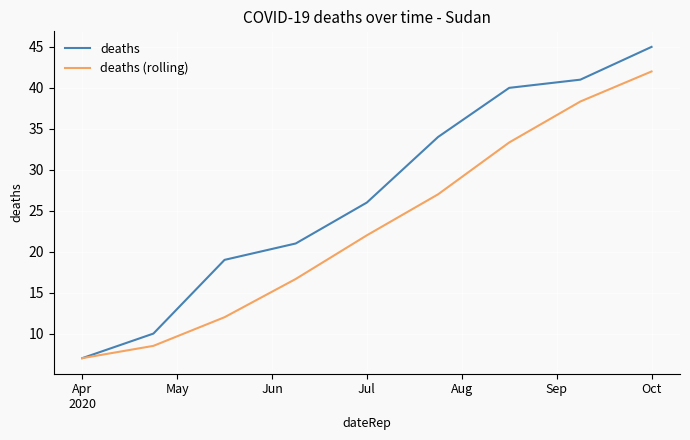

Which series has the largest total across all categories?

deaths